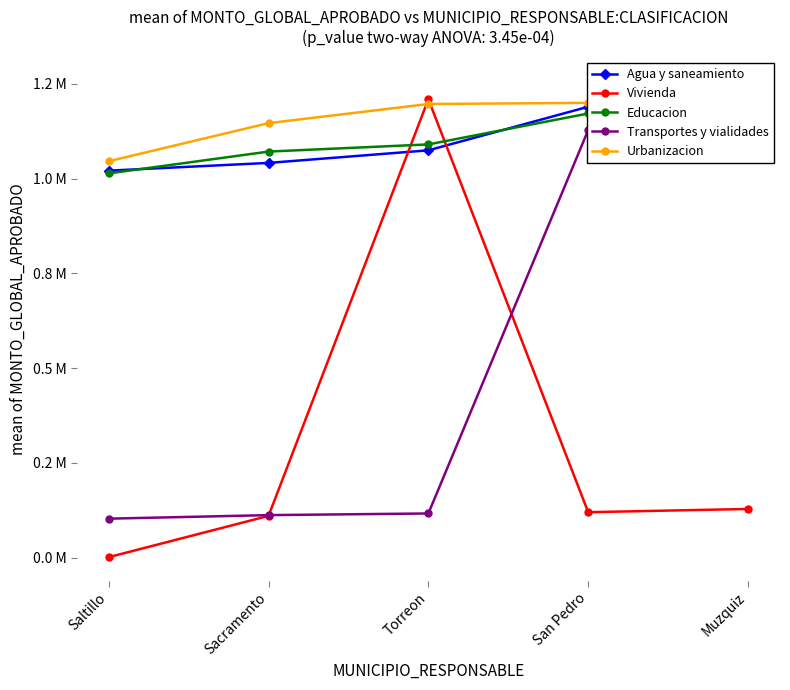

How many interior local peaks does the Vivienda series have?

1